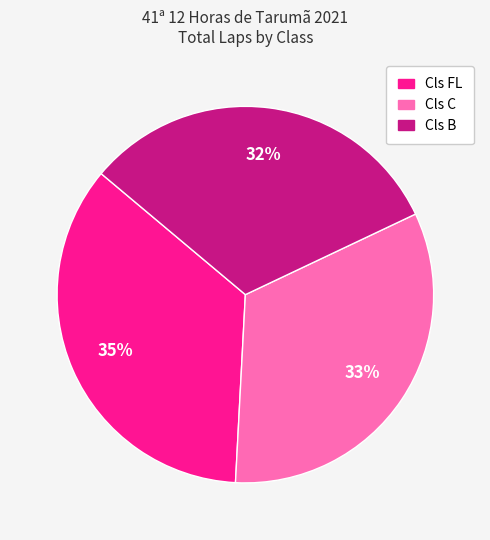

Rank the categories by value from highest to lowest.

Cls FL, Cls C, Cls B